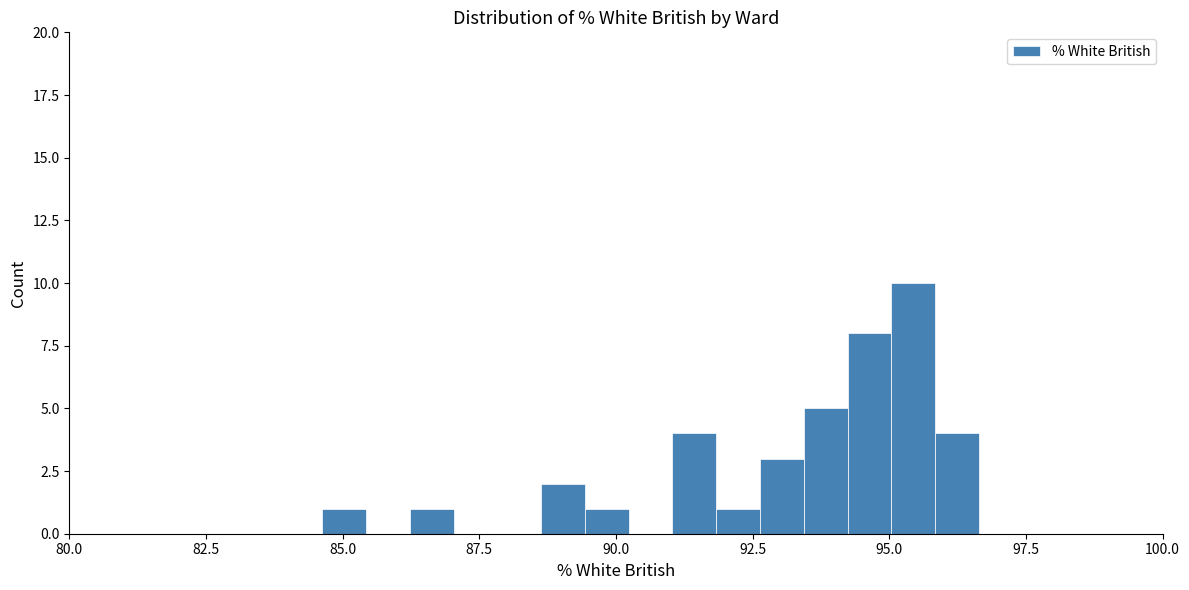

Read against the x-axis, roughly where is the centre of the tallest bar?

95.5